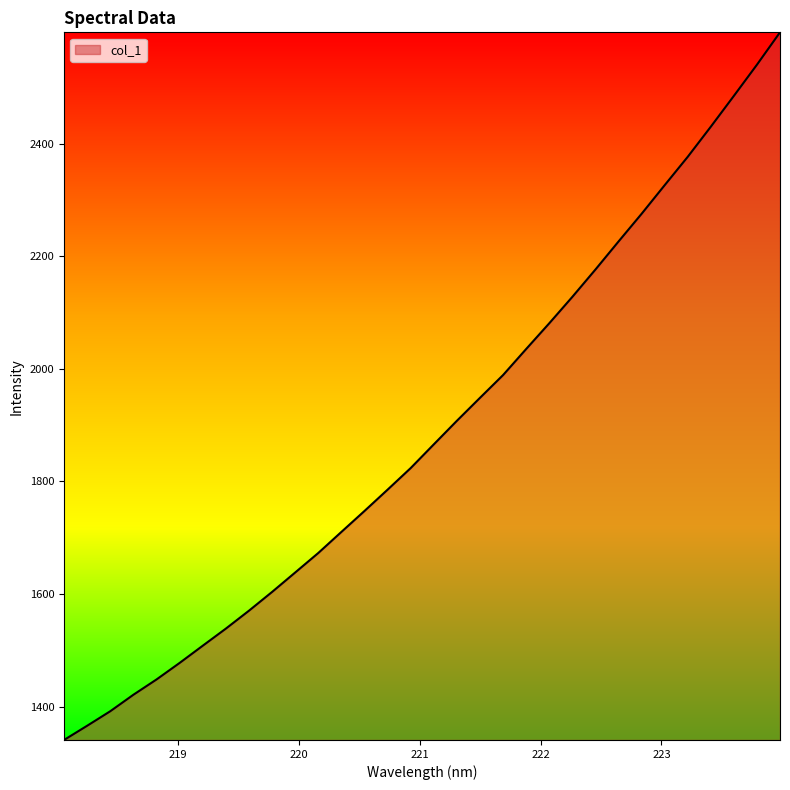

What is the greatest value displayed?

2597.8